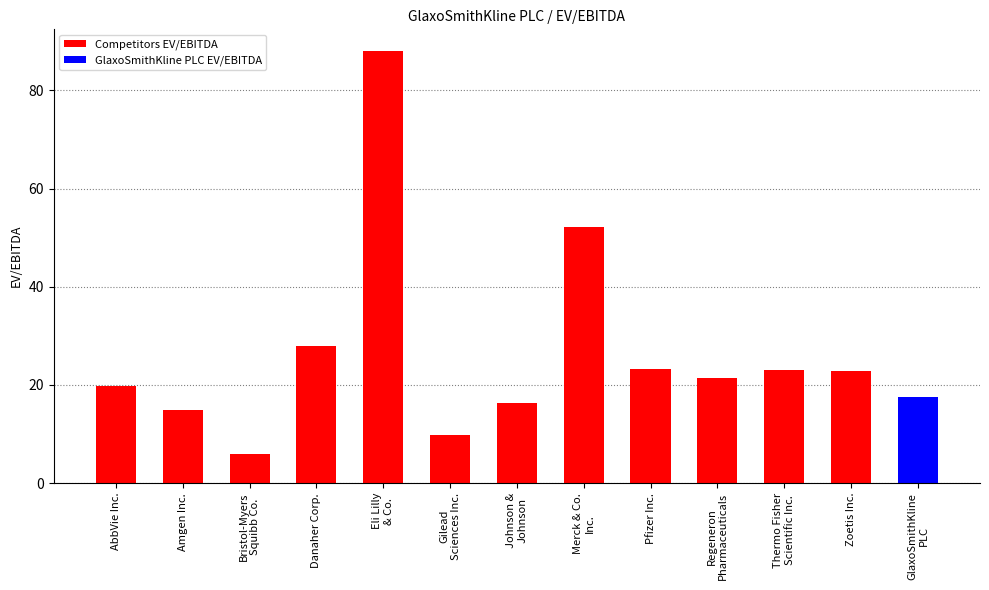

What is the smallest value displayed?

6.0